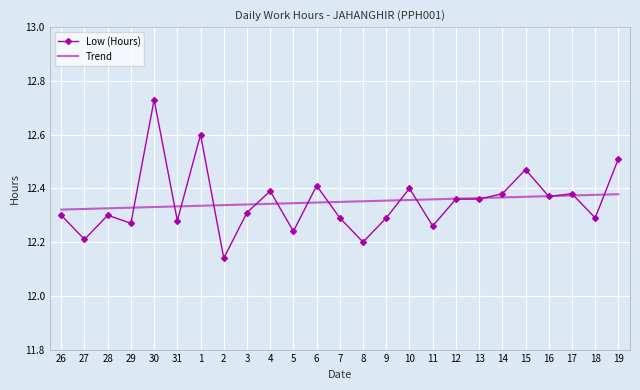

At 5, list the series in order from largest to smallest.

Trend, Low (Hours)